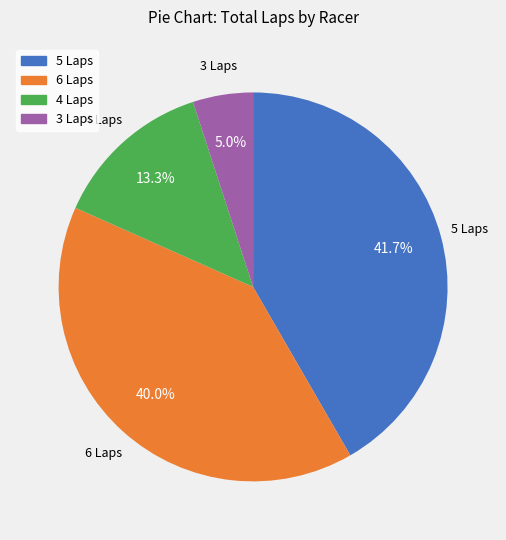

How many slices are in this pie chart?

4